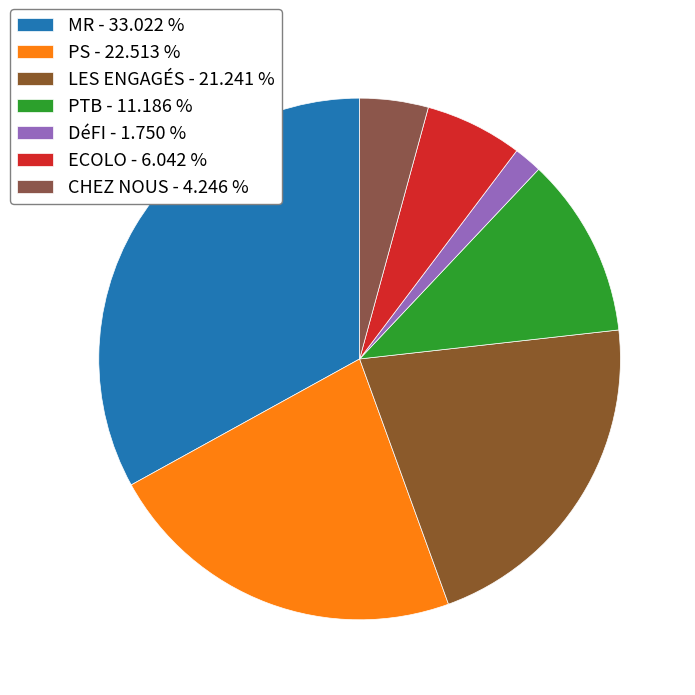

To the nearest percent, what is the average slice percentage?

14%